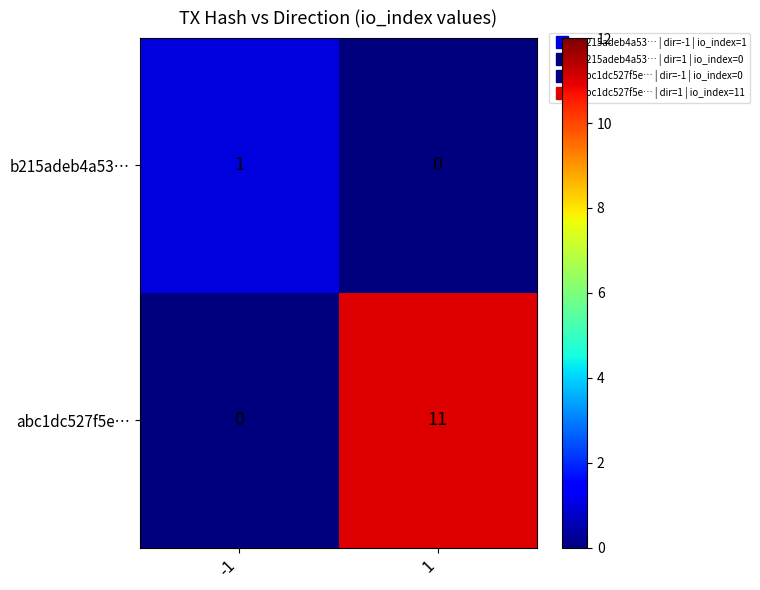

Is it true that abc1dc527f5e… equals 11 at 1?

True